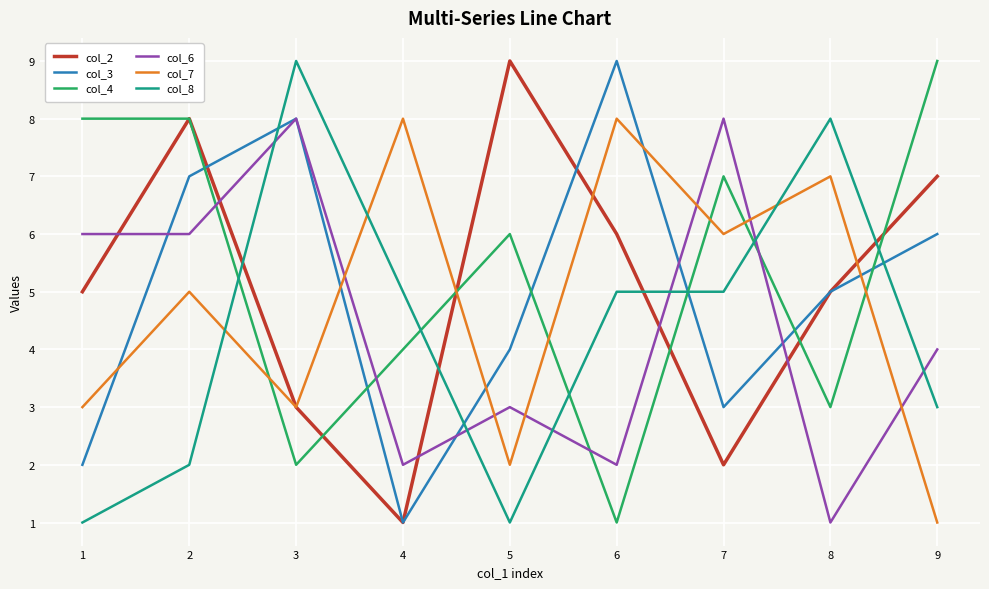

True or false: col_6 has more than 1 interior local peaks.

True